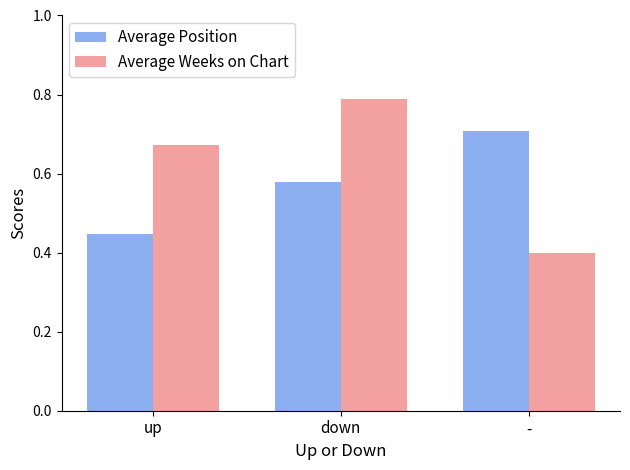

True or false: Average Weeks on Chart has a value of 1.1 at down.

False